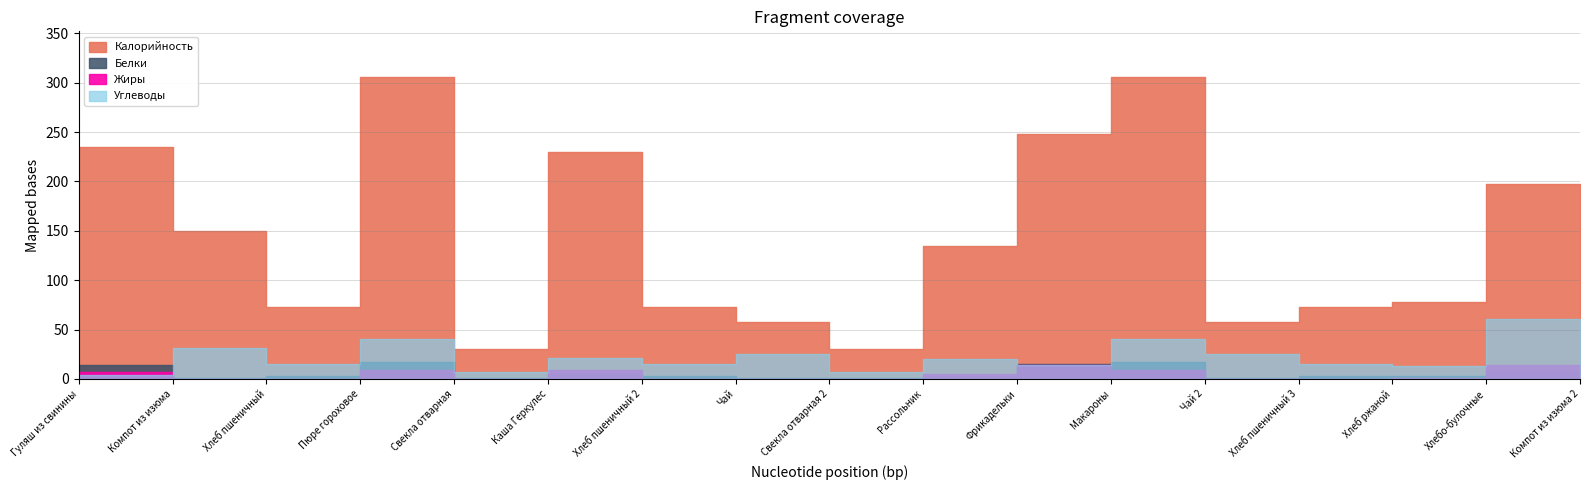

What is the average value of the Углеводы series?

23